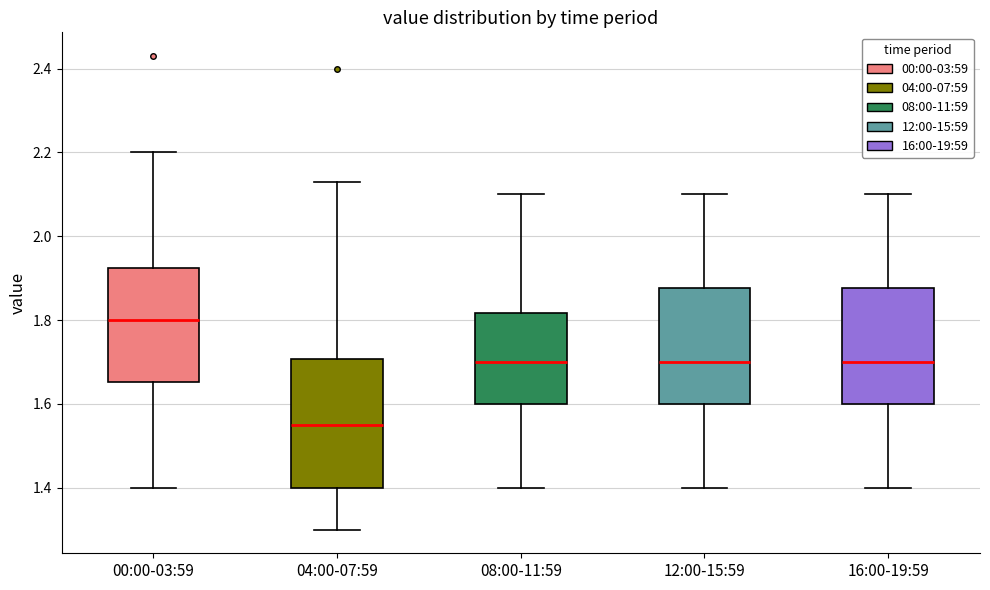

Reading left to right, transcribe this box plot: for each box, give where its median line is, the range the box spans, and where its two whiskers end, as read against the y-axis. The values are not printed on the chart, so give them approximately, as read against the axis.

00:00-03:59: median 1.80, box 1.66 to 1.92, whiskers 1.40 to 2.20
04:00-07:59: median 1.56, box 1.40 to 1.70, whiskers 1.30 to 2.14
08:00-11:59: median 1.70, box 1.60 to 1.82, whiskers 1.40 to 2.10
12:00-15:59: median 1.70, box 1.60 to 1.88, whiskers 1.40 to 2.10
16:00-19:59: median 1.70, box 1.60 to 1.88, whiskers 1.40 to 2.10